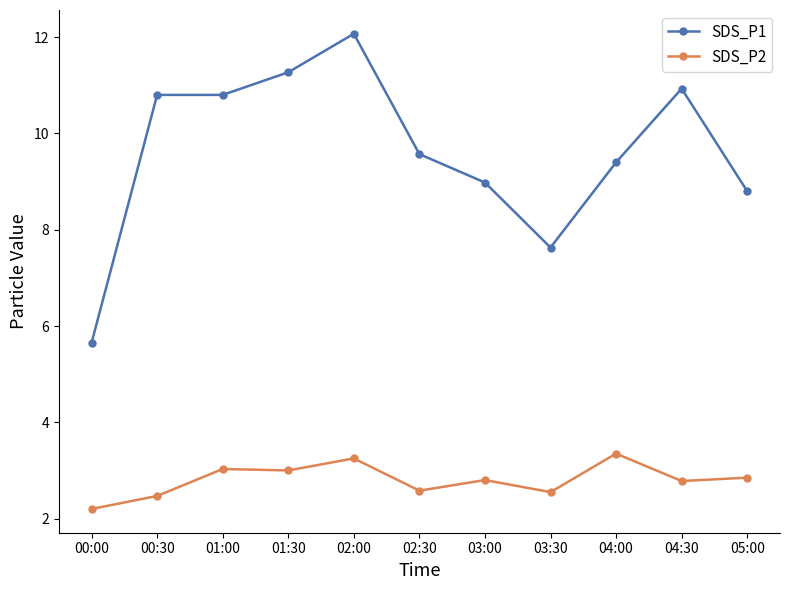

At which label is SDS_P1 closest to 8?

03:30